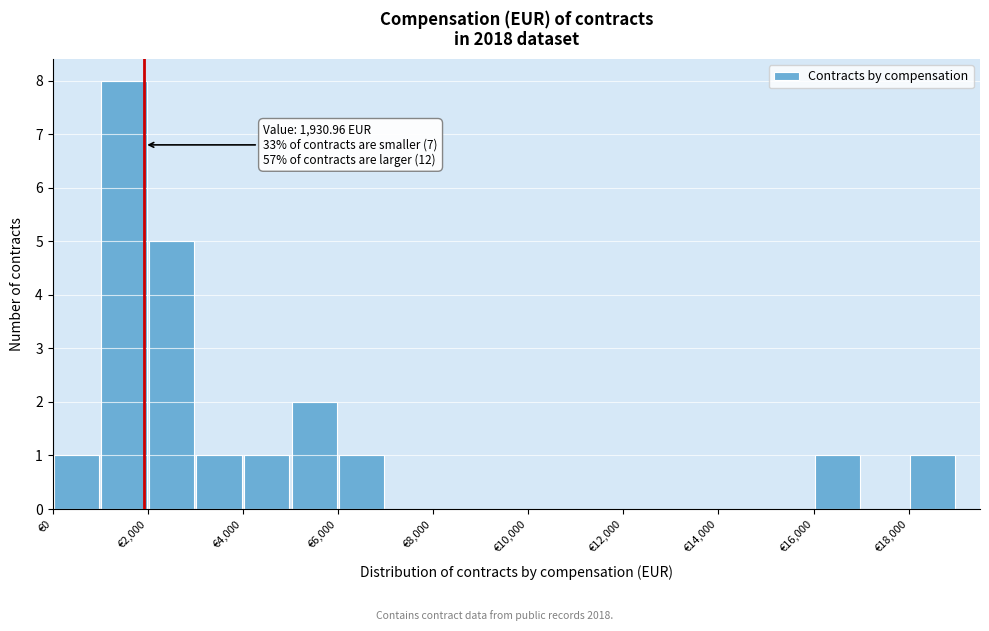

Over which range of the x-axis is the bar tallest?

1000 to 2000